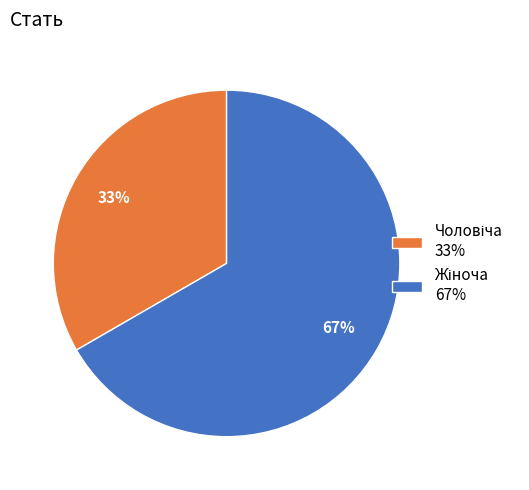

Is there a majority slice in this chart?

Yes